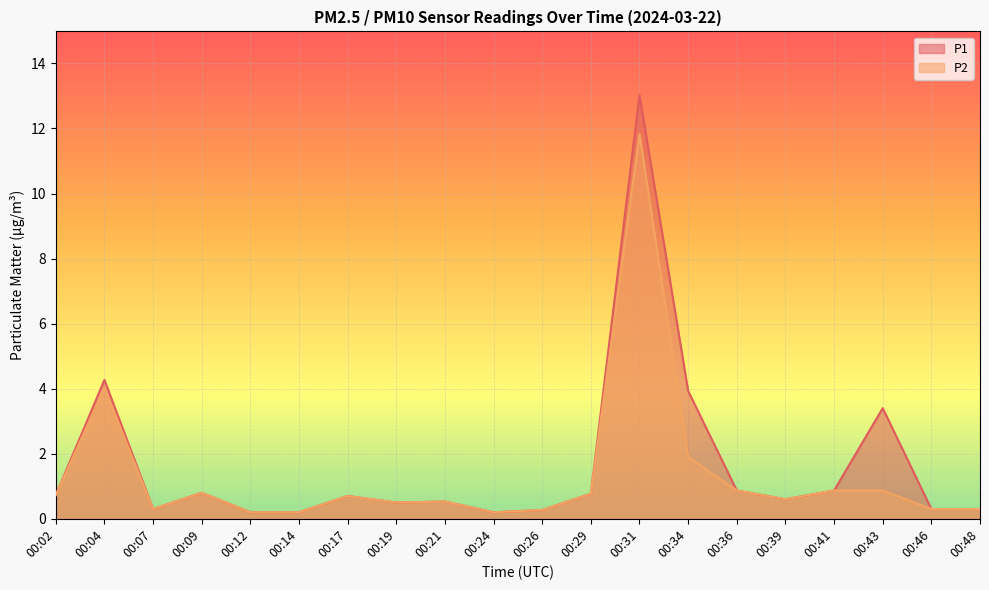

Reading left to right, transcribe all the data shown in this chart.

P1: 00:02=0.7	00:04=4.3	00:07=0.3	00:09=0.8	00:12=0.2	00:14=0.2	00:17=0.7	00:19=0.5	00:21=0.5	00:24=0.2	00:26=0.3	00:29=0.8	00:31=13.0	00:34=3.9	00:36=0.9	00:39=0.6	00:41=0.9	00:43=3.4	00:46=0.3	00:48=0.3
P2: 00:02=0.7	00:04=4.0	00:07=0.3	00:09=0.8	00:12=0.2	00:14=0.2	00:17=0.7	00:19=0.5	00:21=0.5	00:24=0.2	00:26=0.3	00:29=0.8	00:31=11.8	00:34=1.9	00:36=0.9	00:39=0.6	00:41=0.9	00:43=0.9	00:46=0.3	00:48=0.3